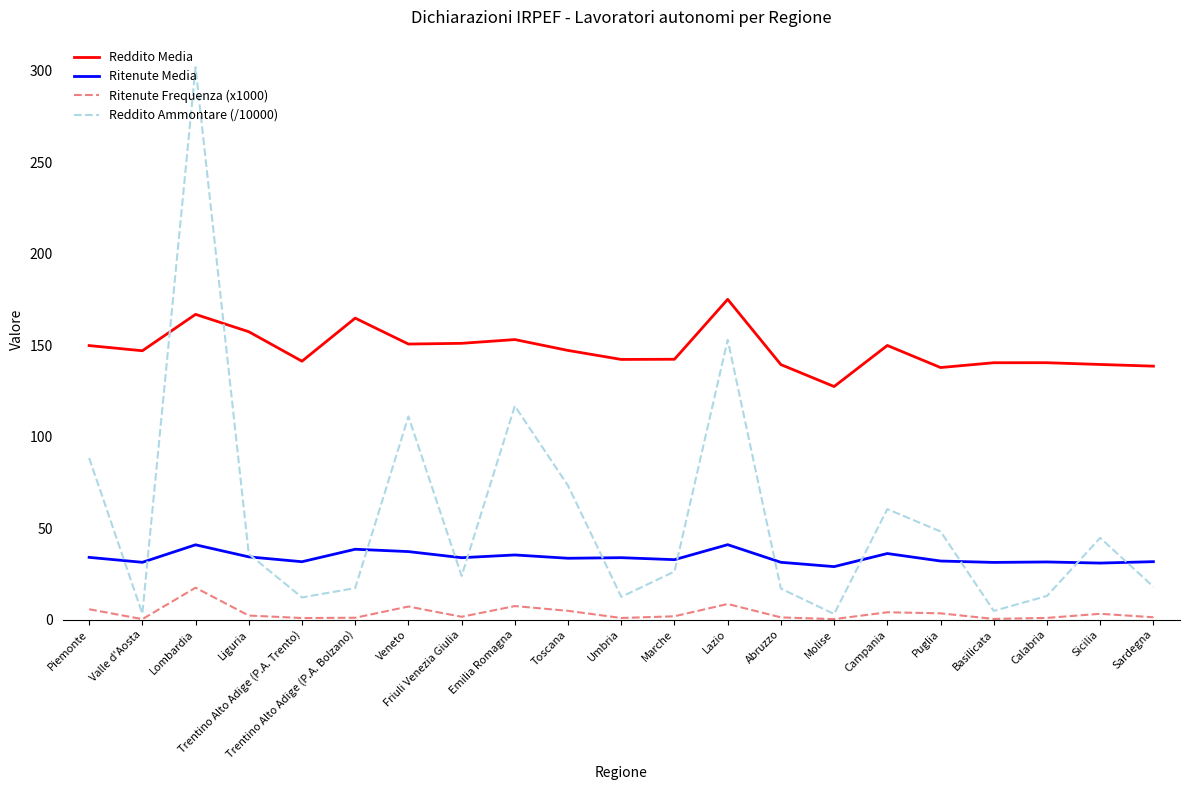

Which series has the largest total across all categories?

Reddito Media